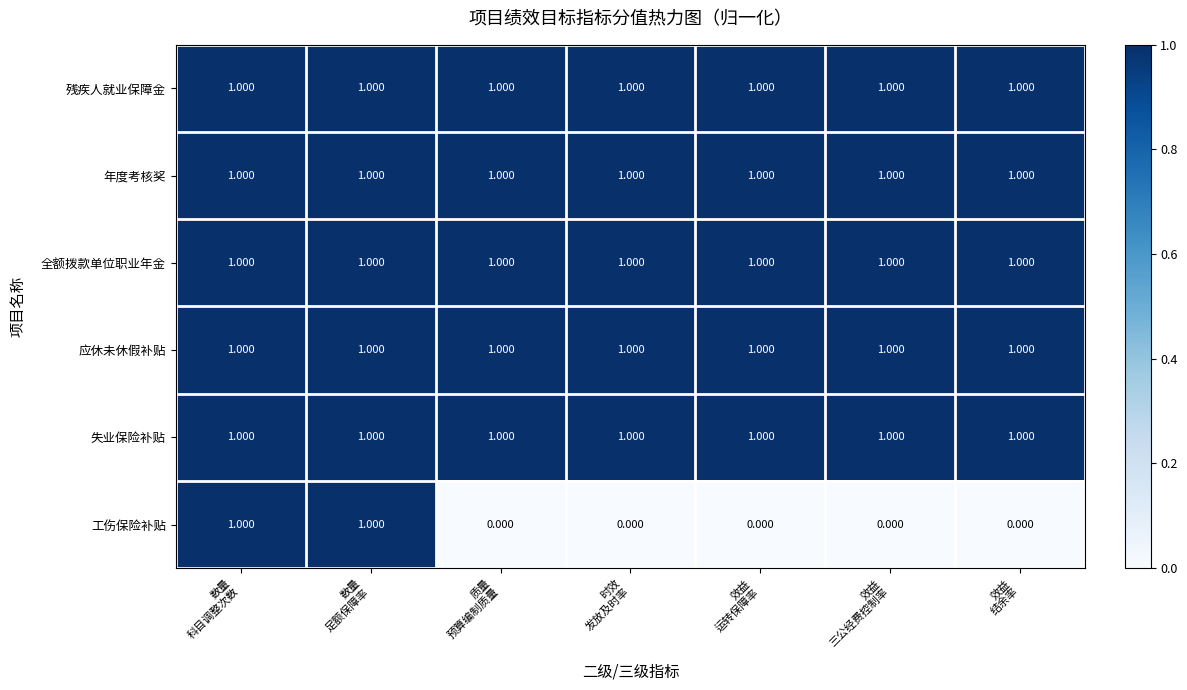

Which series has the widest spread of values?

工伤保险补贴